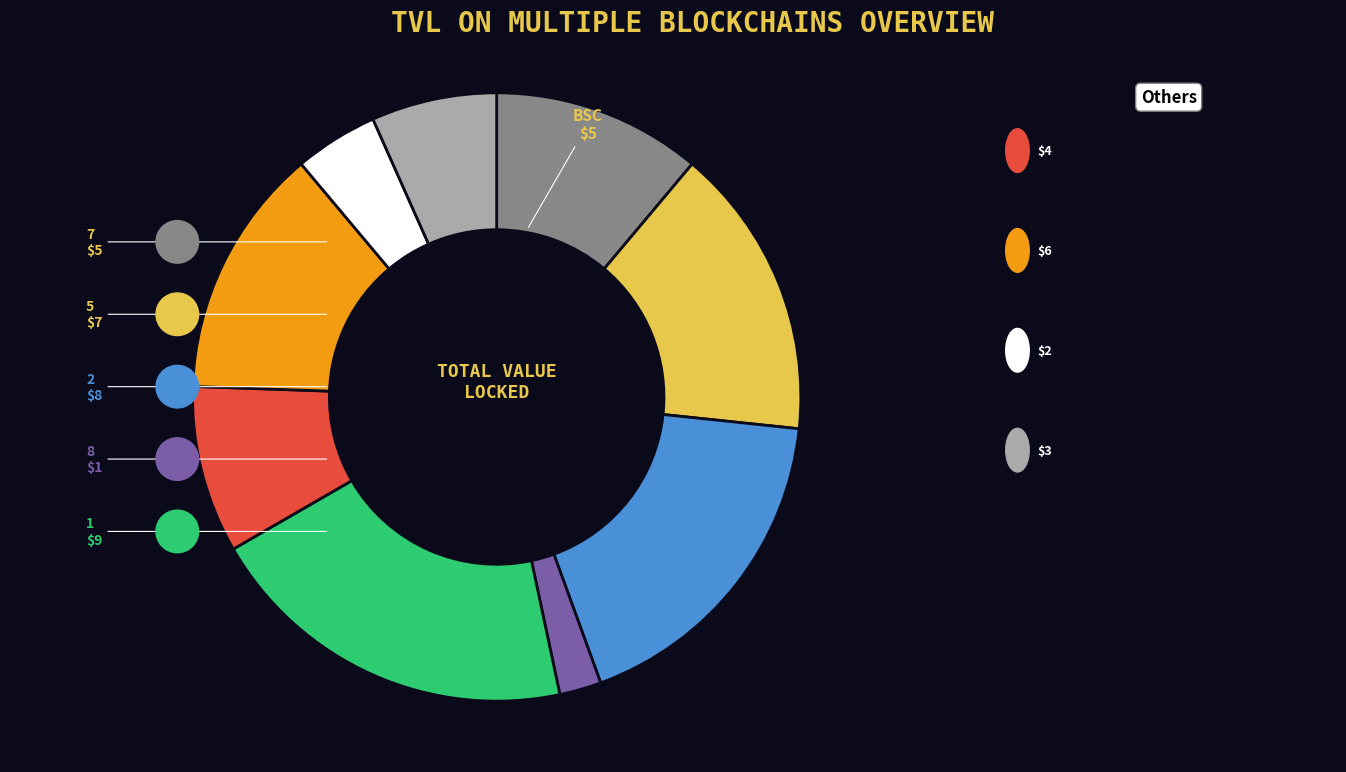

To the nearest percent, what portion does 5 represent?

16%